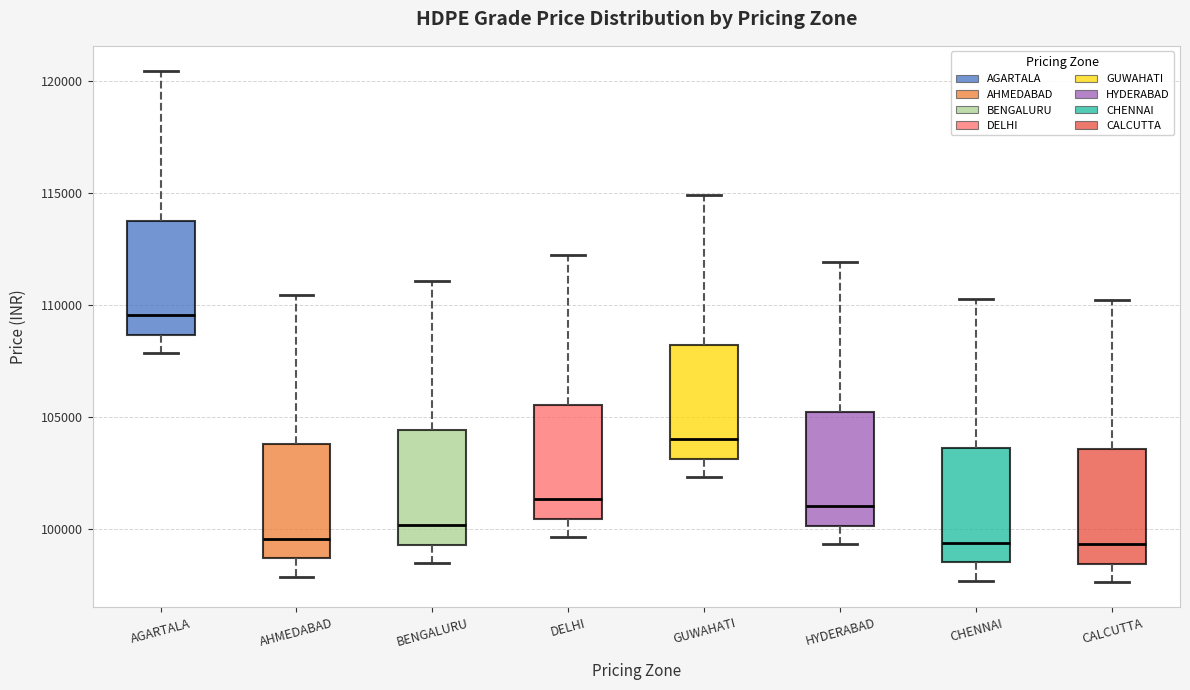

Reading left to right, read every box against the y-axis: the position of its median line, the range the box covers, and the ends of its whiskers. The values are not printed on the chart, so give them approximately, as read against the axis.

AGARTALA: median 109500, box 108500 to 113500, whiskers 108000 to 120500
AHMEDABAD: median 99500, box 98500 to 104000, whiskers 98000 to 110500
BENGALURU: median 100000, box 99500 to 104500, whiskers 98500 to 111000
DELHI: median 101500, box 100500 to 105500, whiskers 99500 to 112000
GUWAHATI: median 104000, box 103000 to 108000, whiskers 102500 to 115000
HYDERABAD: median 101000, box 100000 to 105000, whiskers 99500 to 112000
CHENNAI: median 99500, box 98500 to 103500, whiskers 97500 to 110500
CALCUTTA: median 99500, box 98500 to 103500, whiskers 97500 to 110000